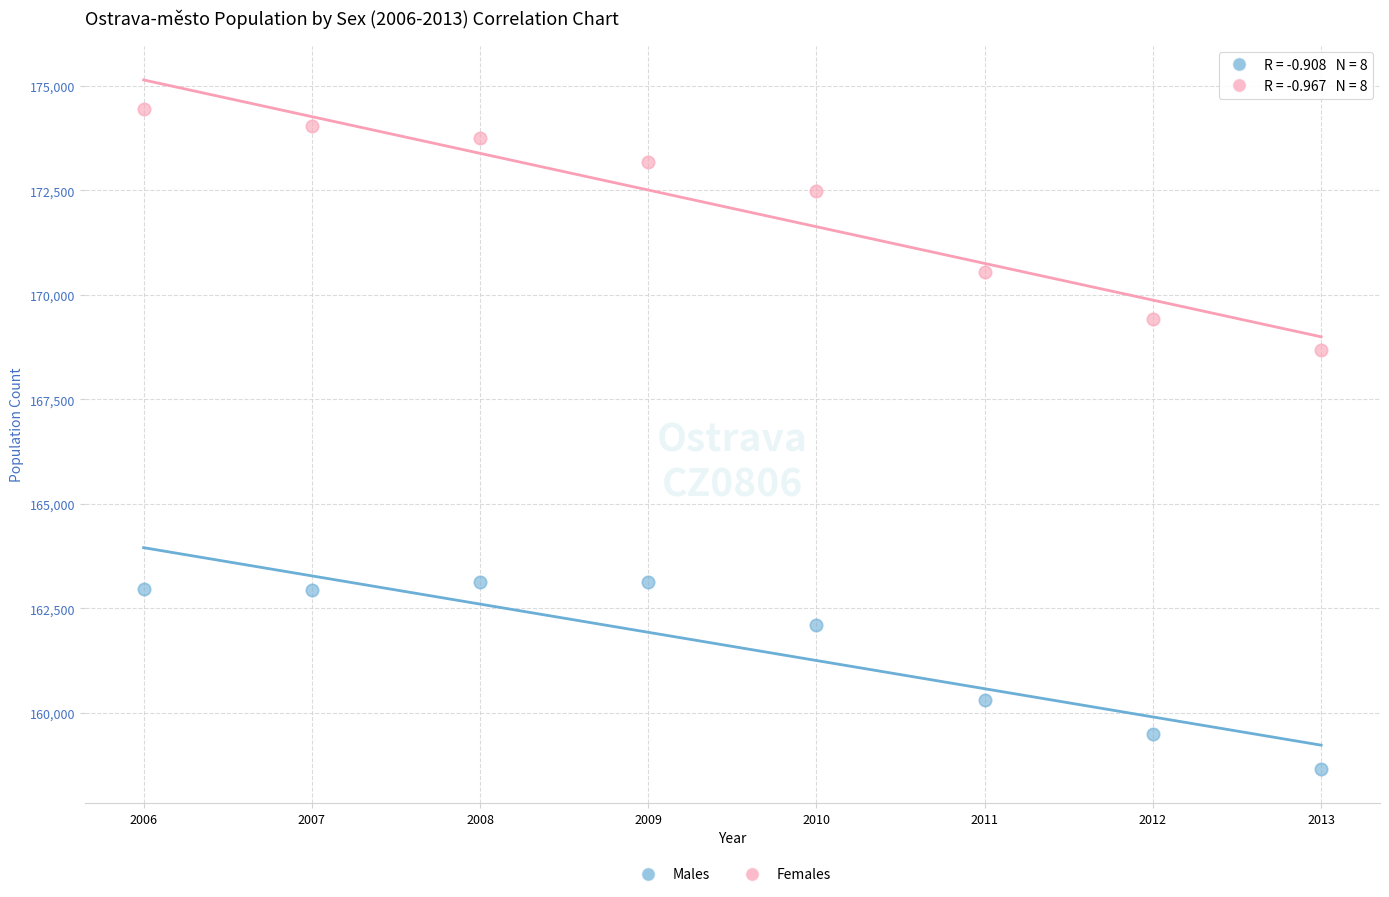

Across all series, what Y value is closest to 166554?

168676